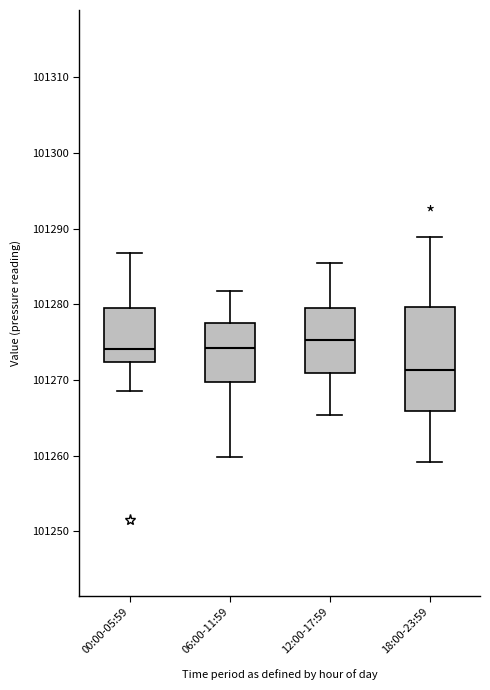

Reading left to right, read every box against the y-axis: the position of its median line, the range the box covers, and the ends of its whiskers. The values are not printed on the chart, so give them approximately, as read against the axis.

00:00-05:59: median 101274, box 101272 to 101279, whiskers 101269 to 101287
06:00-11:59: median 101274, box 101270 to 101277, whiskers 101260 to 101282
12:00-17:59: median 101275, box 101271 to 101279, whiskers 101265 to 101285
18:00-23:59: median 101271, box 101266 to 101280, whiskers 101259 to 101289